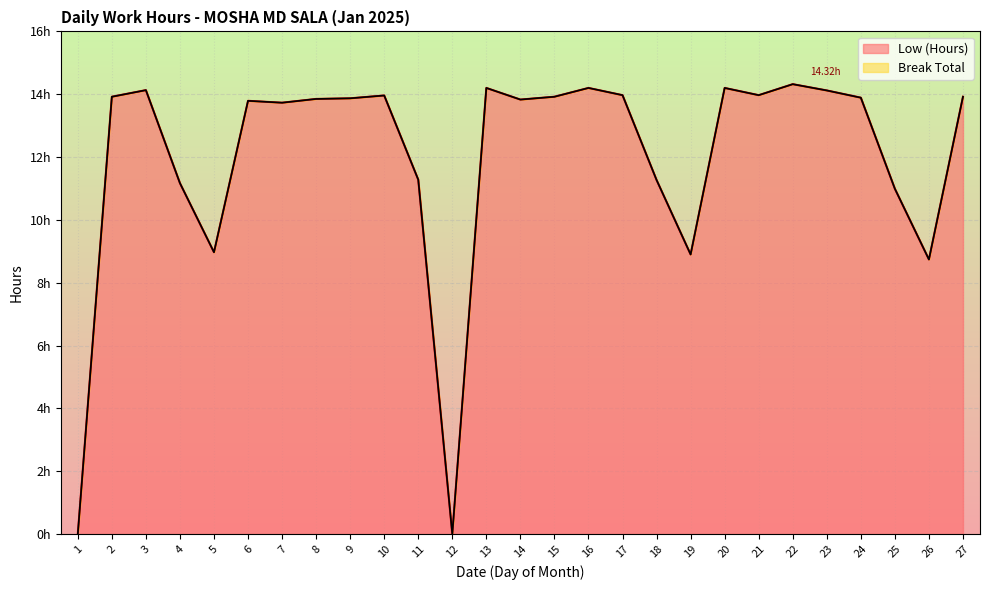

Rank the categories by value from highest to lowest.

22, 13, 16, 20, 3, 23, 17, 21, 10, 2, 15, 27, 24, 9, 8, 14, 6, 7, 11, 18, 4, 25, 5, 19, 26, 1, 12